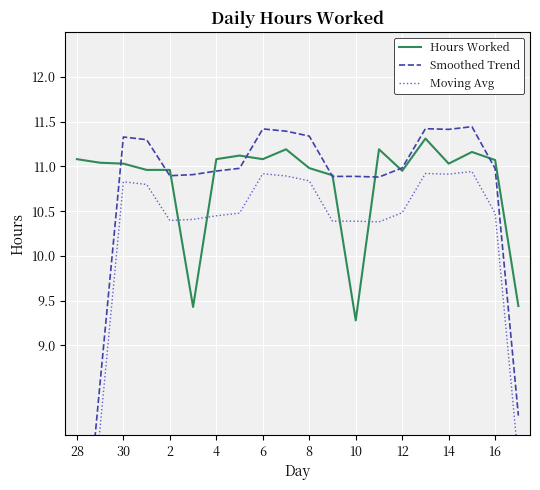

How many values in the Hours Worked series are below 11?

8